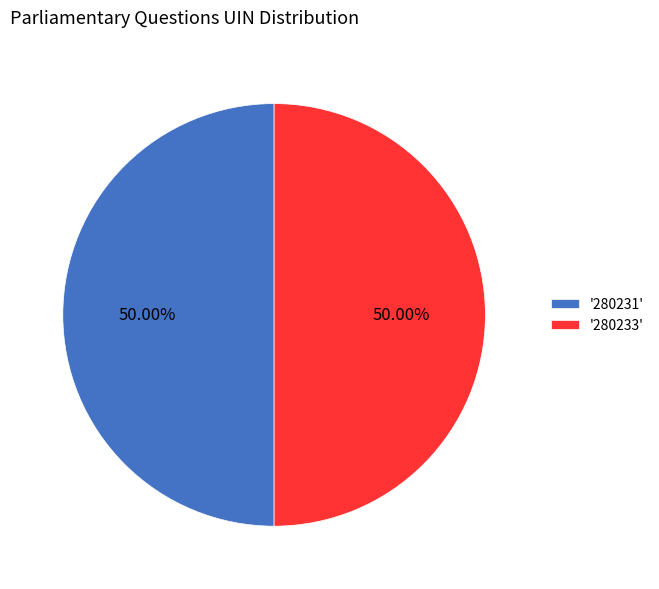

How many slices are in this pie chart?

2